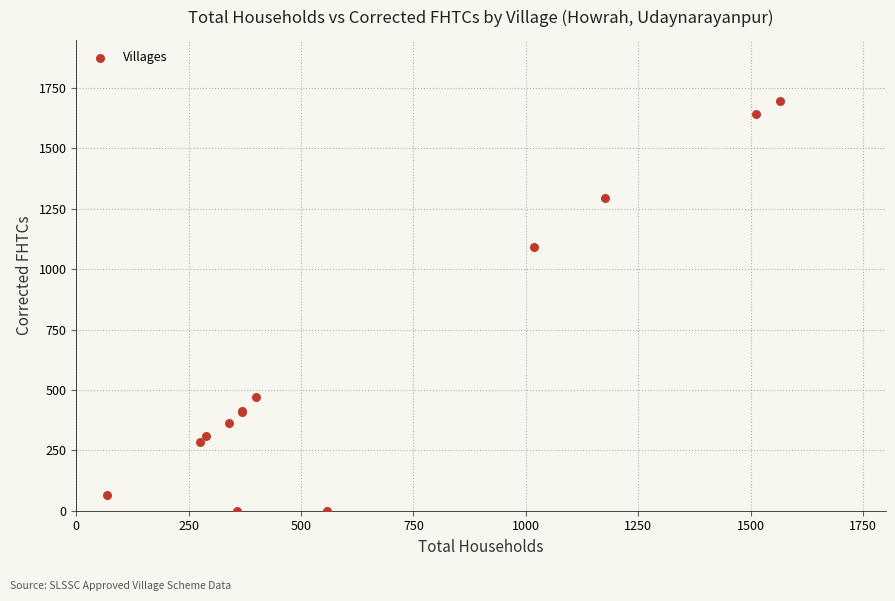

What Y value in the scatter plot is closest to 847?

1092